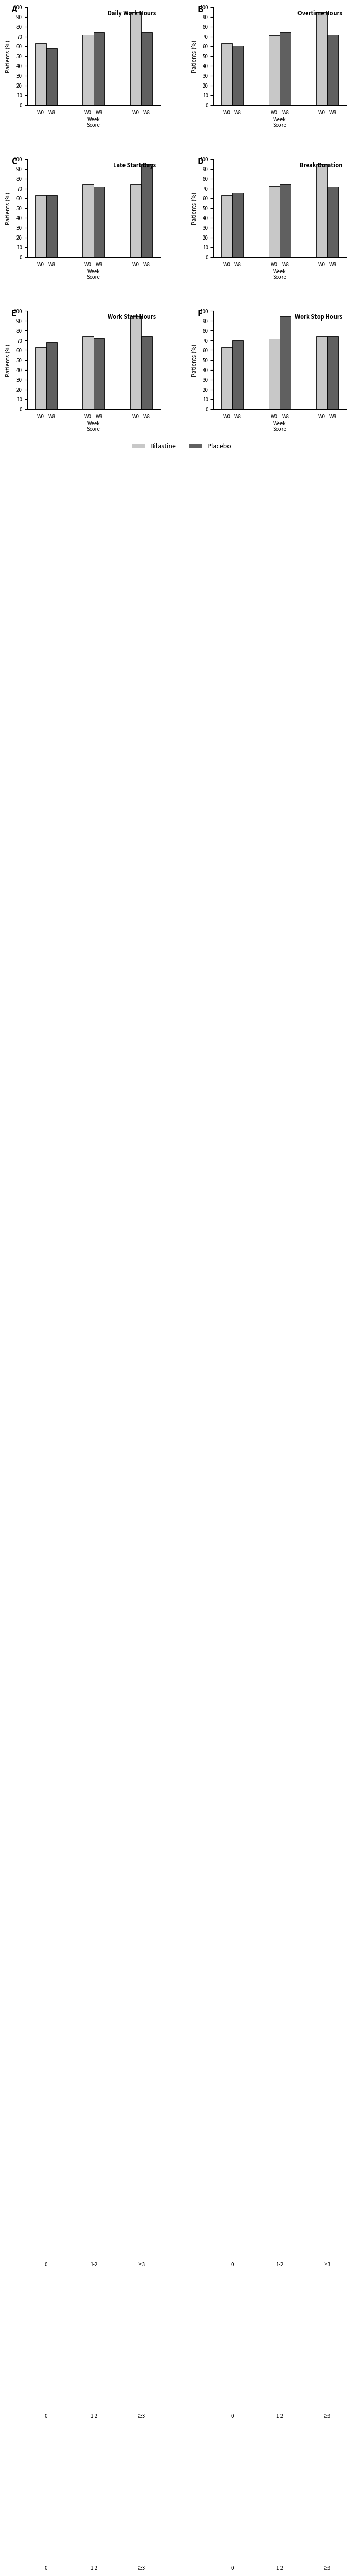

What is the value of the W0 bar at the 1st from the left?

63.0